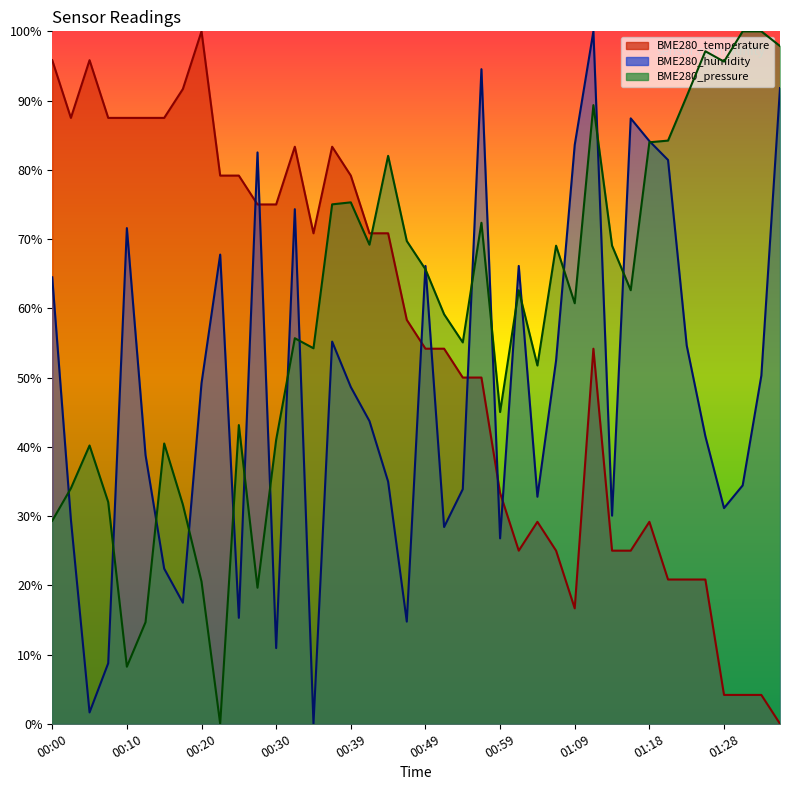

True or false: BME280_temperature and BME280_pressure cross at least once.

True